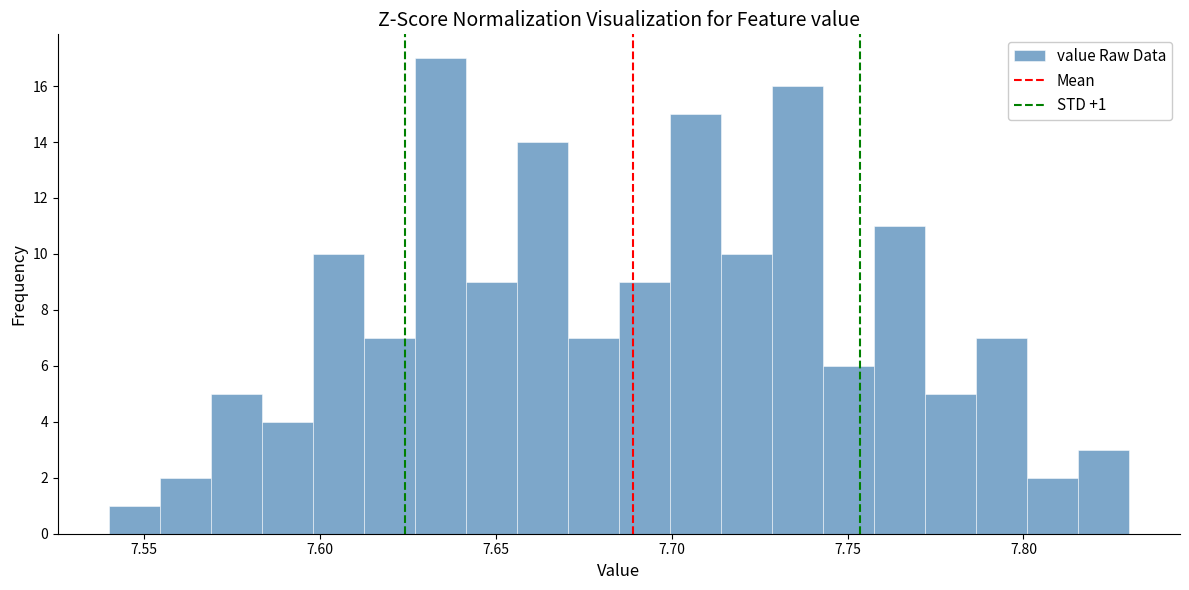

Read against the x-axis, roughly where is the centre of the tallest bar?

7.635